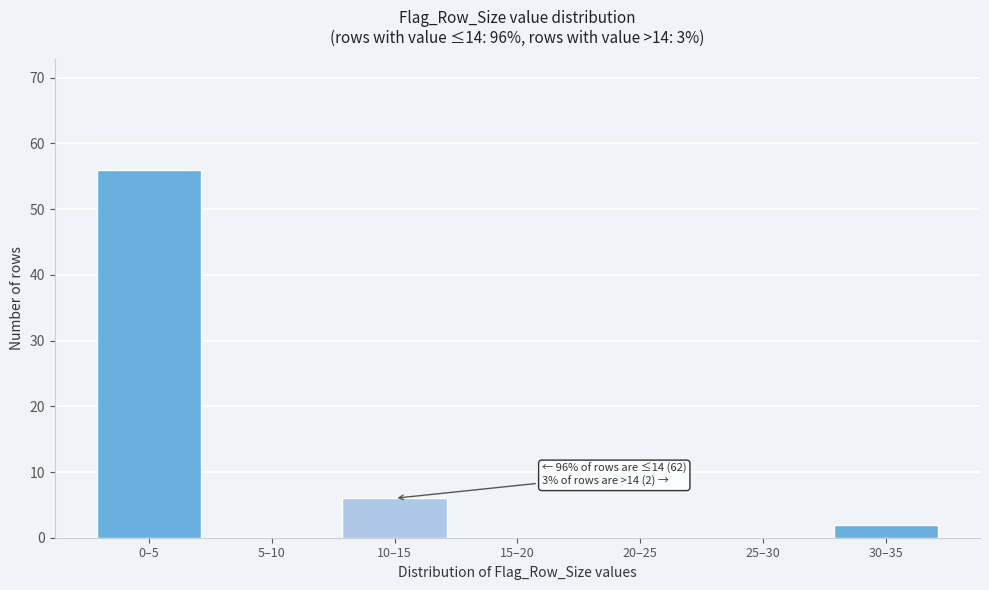

Reading right to left, transcribe all the data shown in this chart.

30–35=2	25–30=0	20–25=0	15–20=0	10–15=6	5–10=0	0–5=56